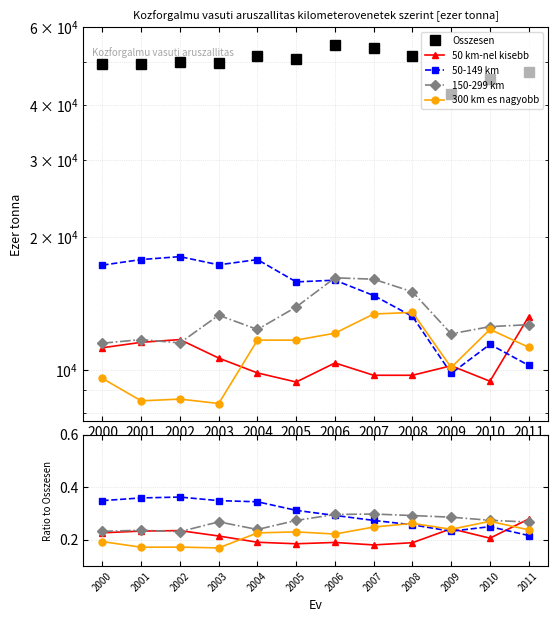

At which label does Osszesen reach its peak?

2006